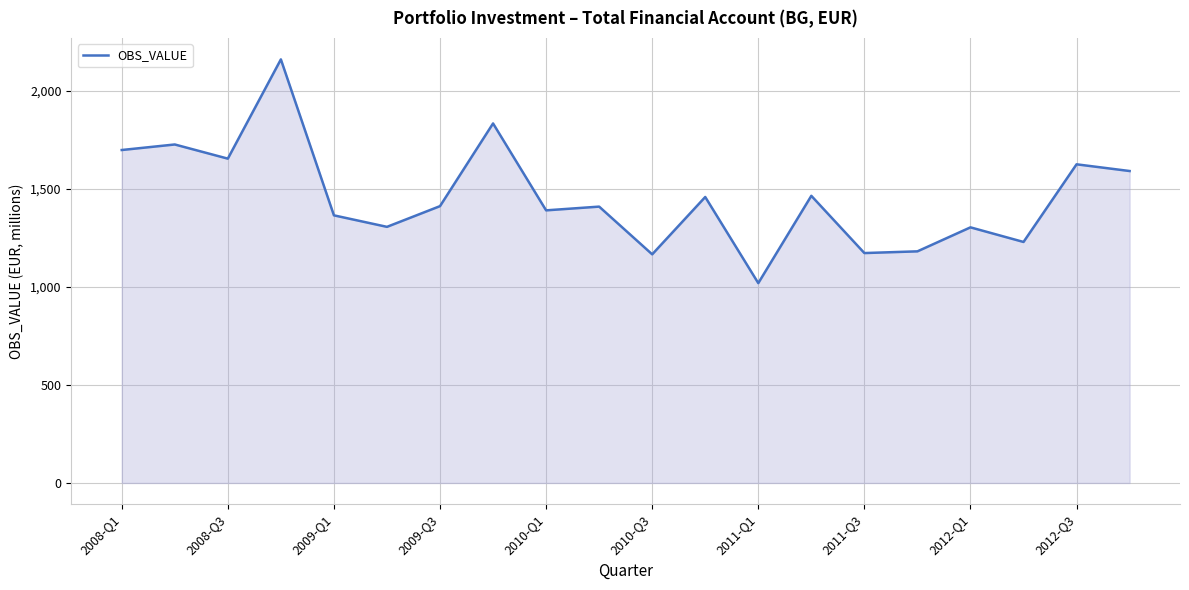

What is the maximum value shown in the chart?

2159.7